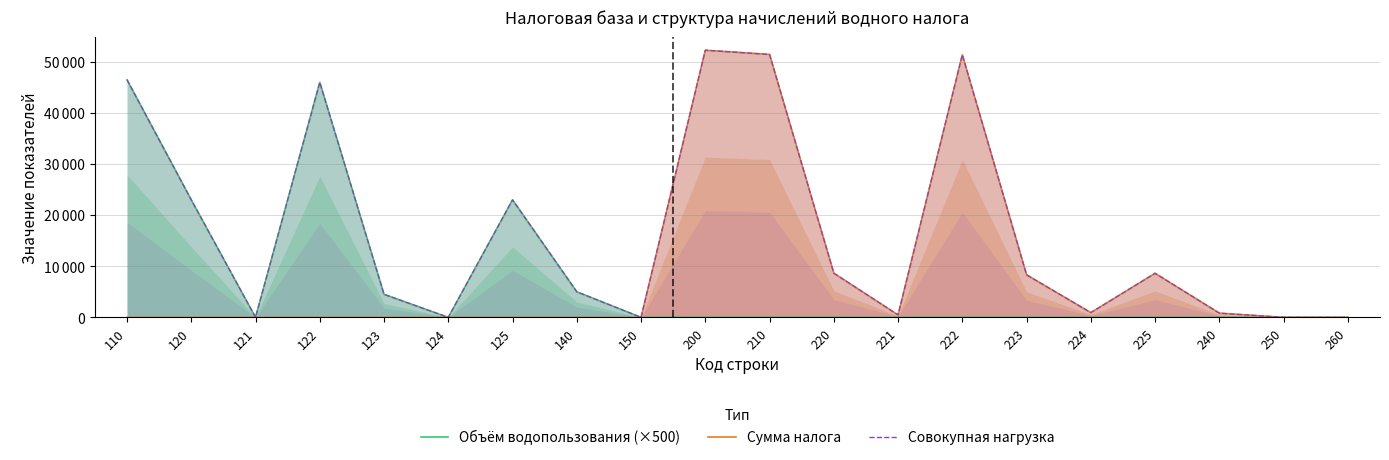

How many lines are shown in the chart?

3